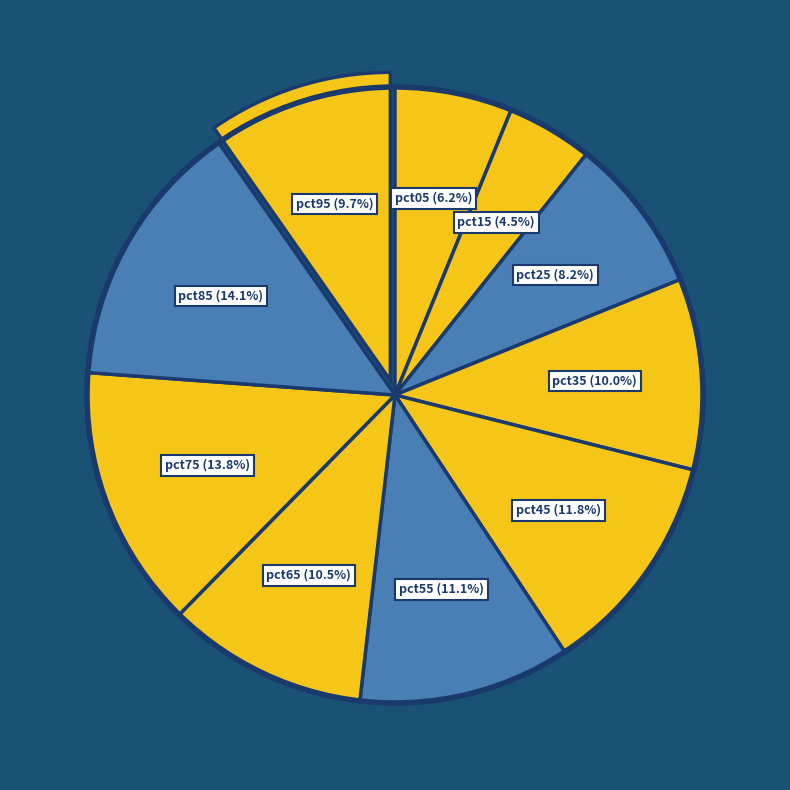

How many slices are in this pie chart?

10